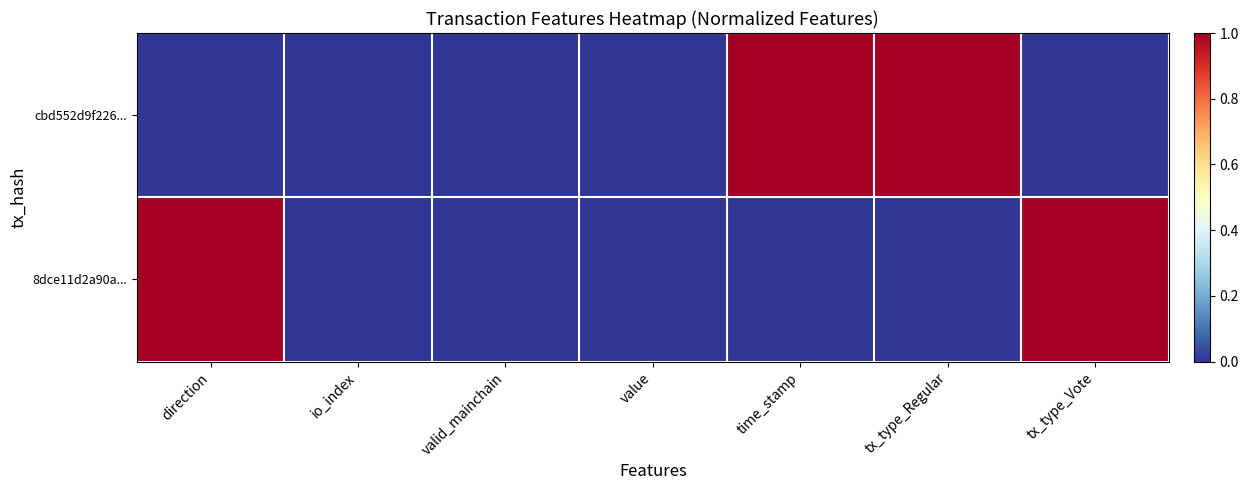

At which category is the sum across all series the highest?

direction